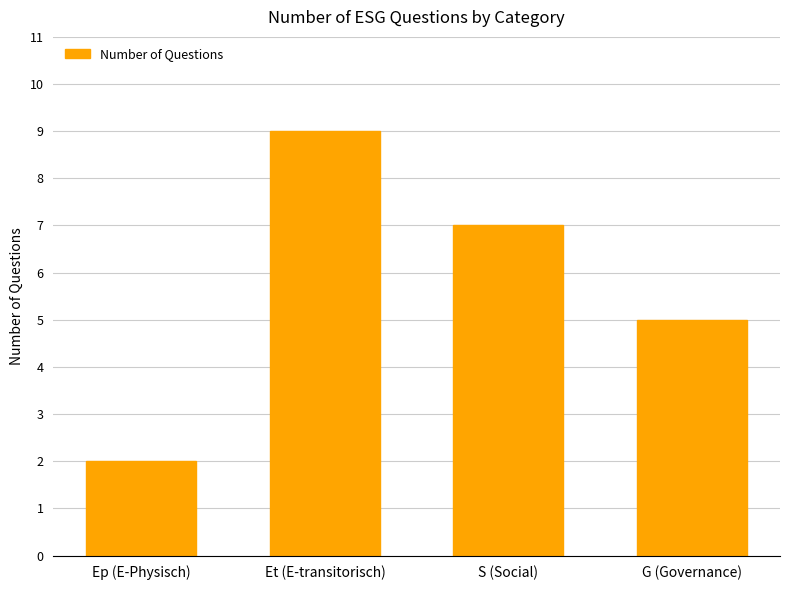

Reading left to right, list all the values displayed in this chart.

Ep (E-Physisch)=2	Et (E-transitorisch)=9	S (Social)=7	G (Governance)=5